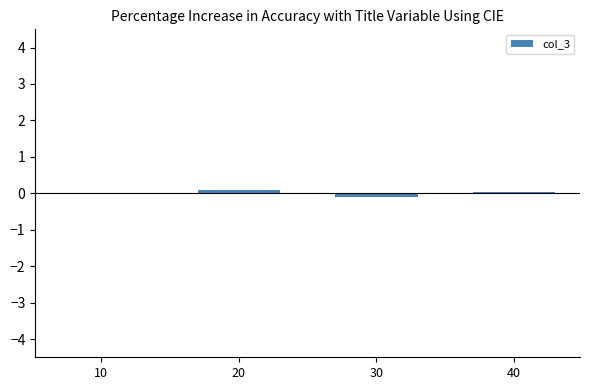

How many series are shown in this chart?

1